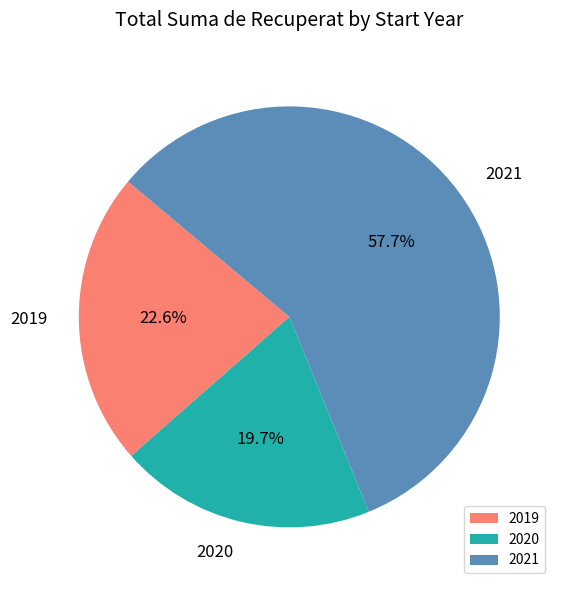

What is the largest slice in the pie chart?

2021